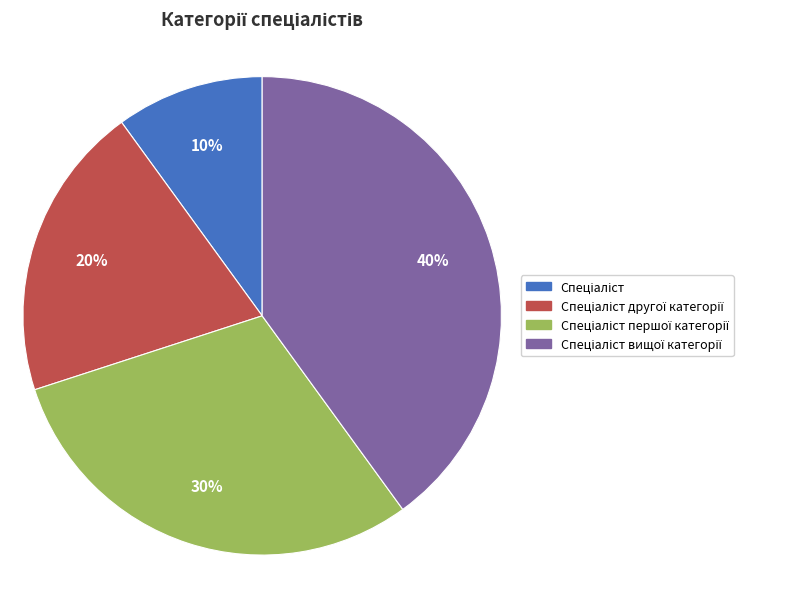

To the nearest percent, what is the difference between the largest and smallest slice percentages?

30%